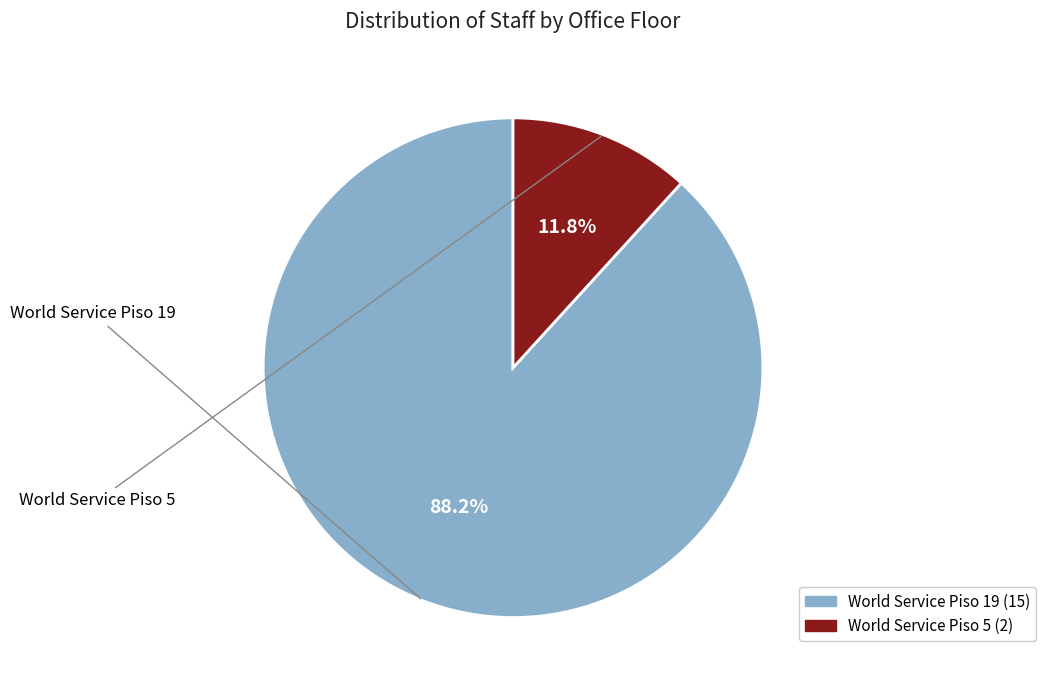

Which category accounts for the majority?

World Service Piso 19